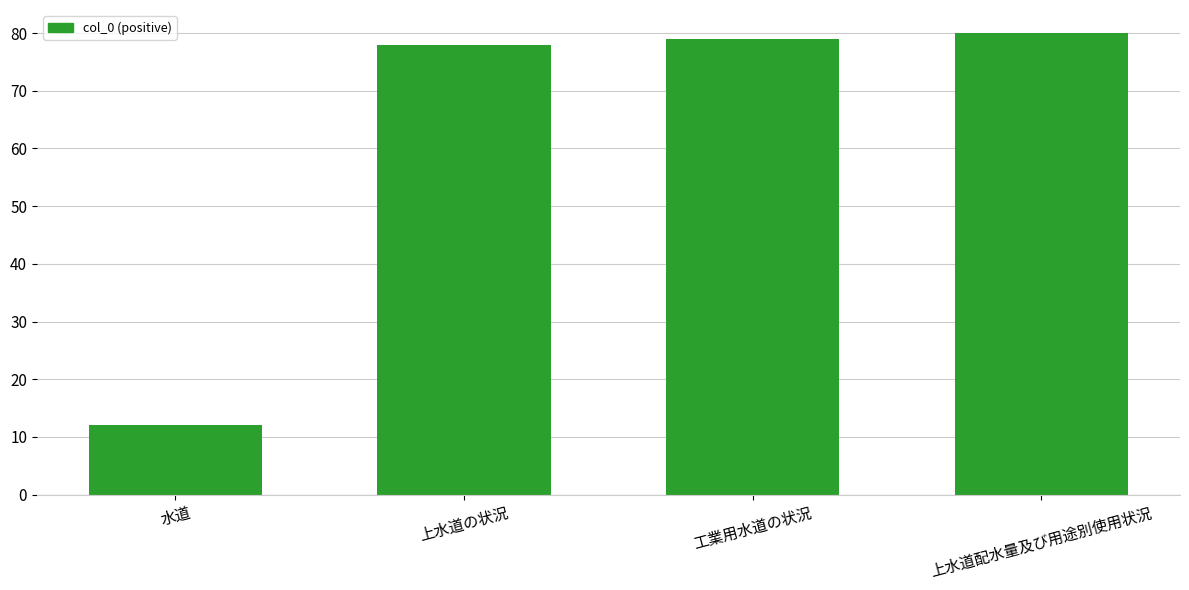

List the labels in order of value, largest first.

上水道配水量及び用途別使用状況, 工業用水道の状況, 上水道の状況, 水道